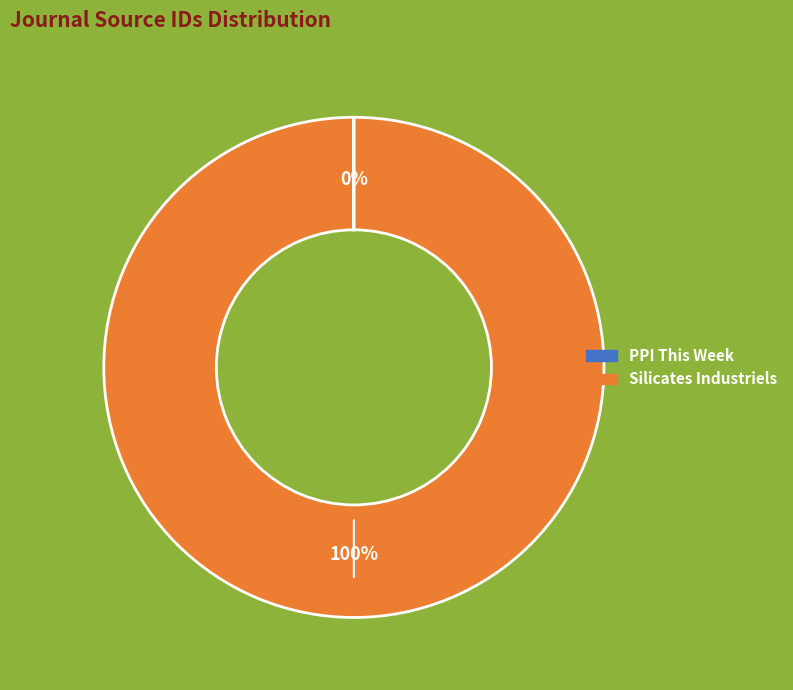

To the nearest percent, what is the difference between the largest and smallest slice percentages?

100%